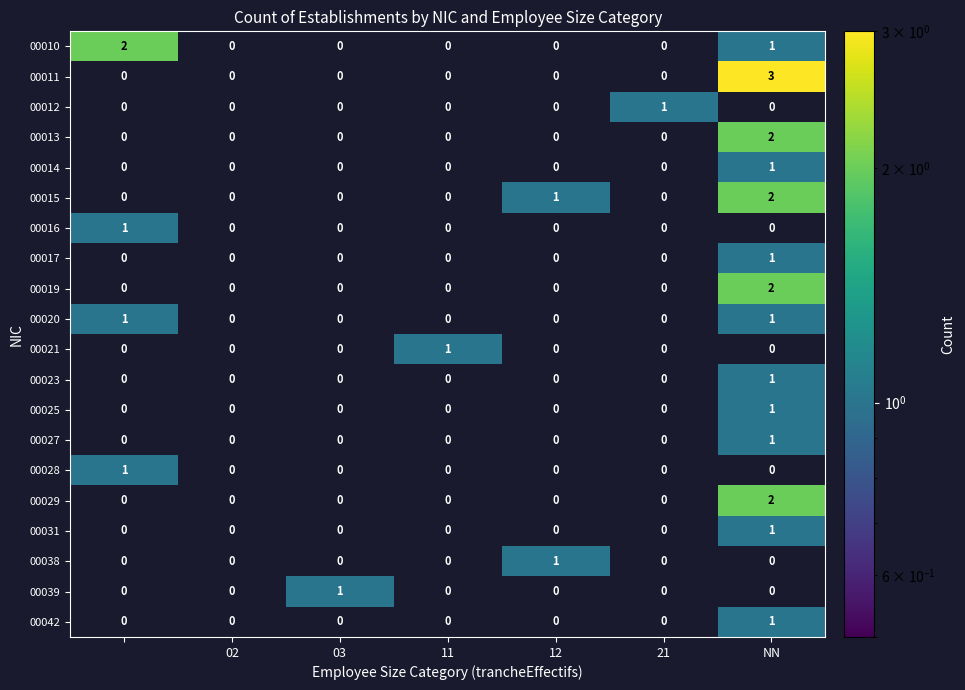

How many 00015 values are between 0 and 1?

6